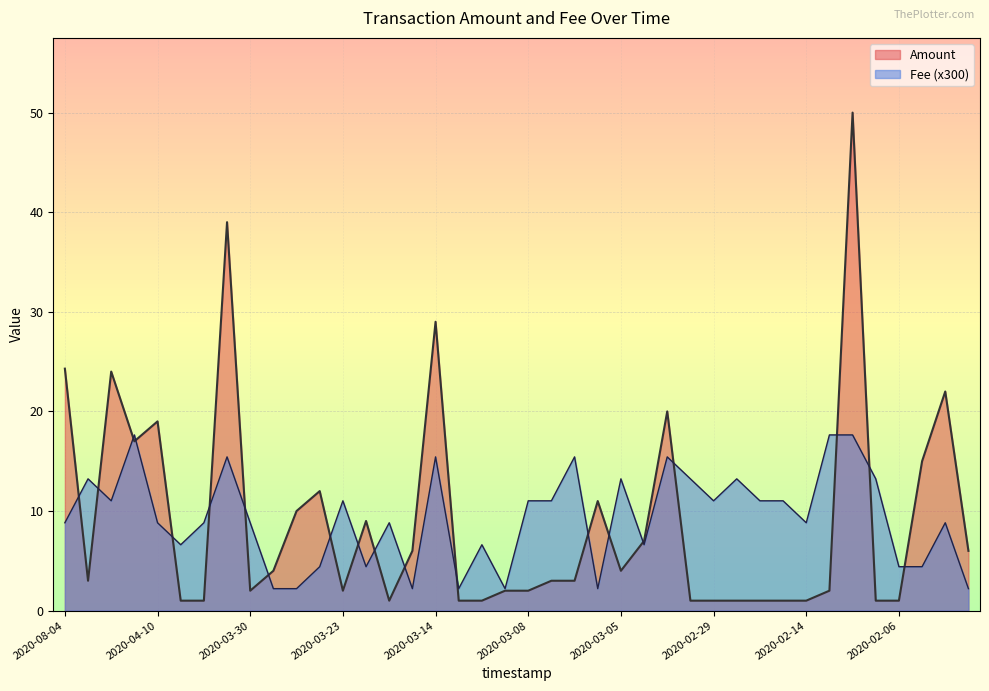

What is the greatest value displayed?

50.0